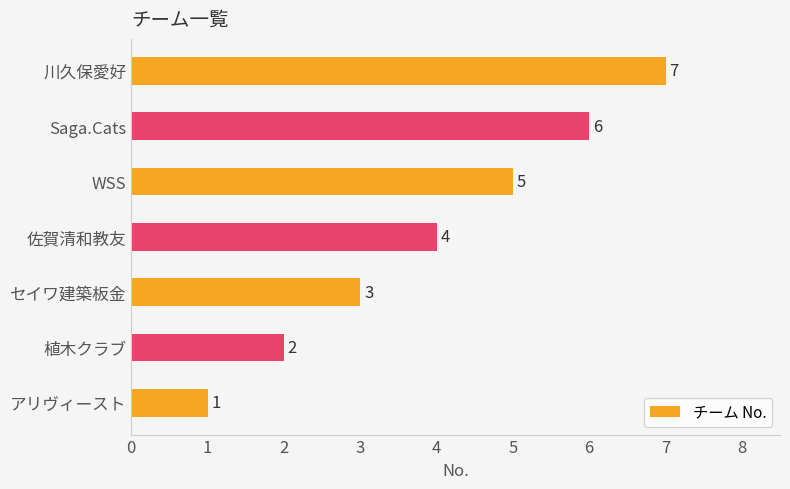

What is the change in value from アリヴィースト to 佐賀清和教友?

+3